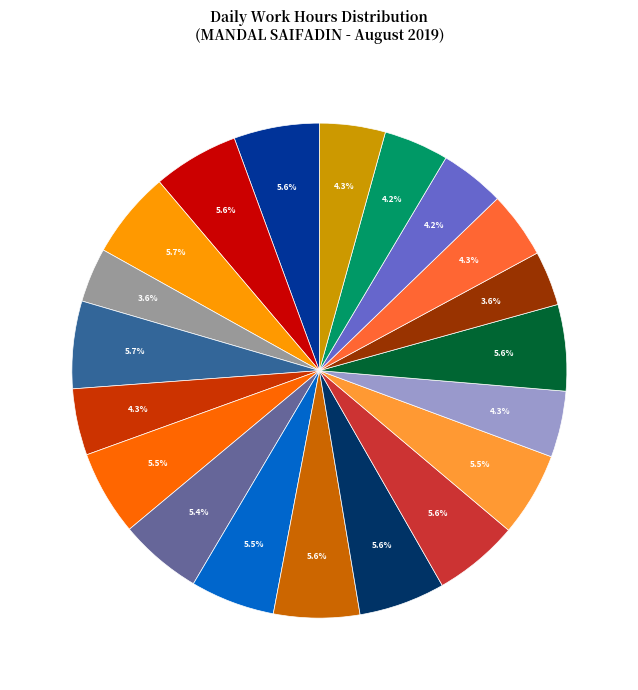

Is there a majority slice in this chart?

No